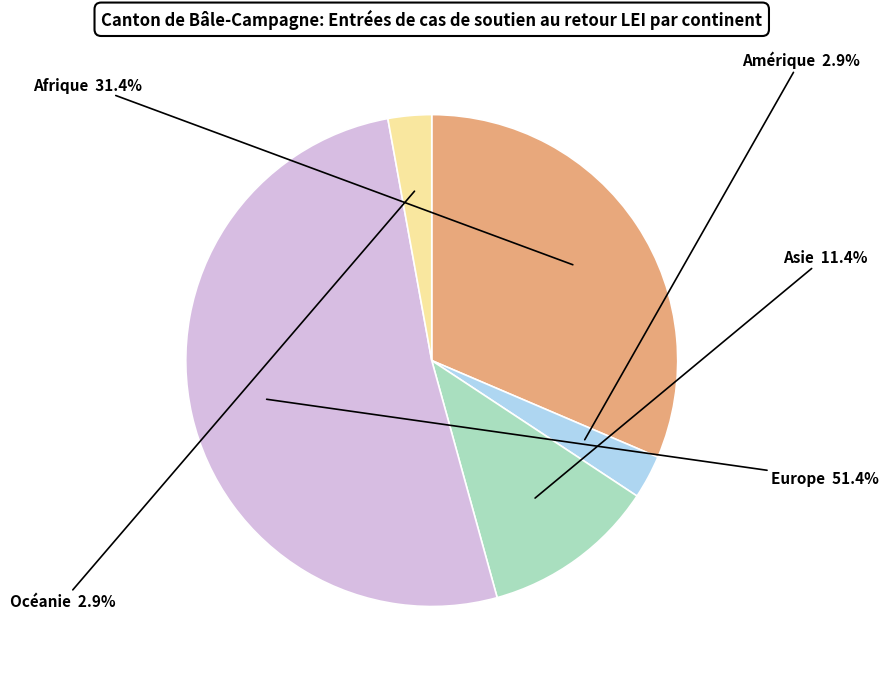

Is it true that Afrique is 21% of the pie?

False